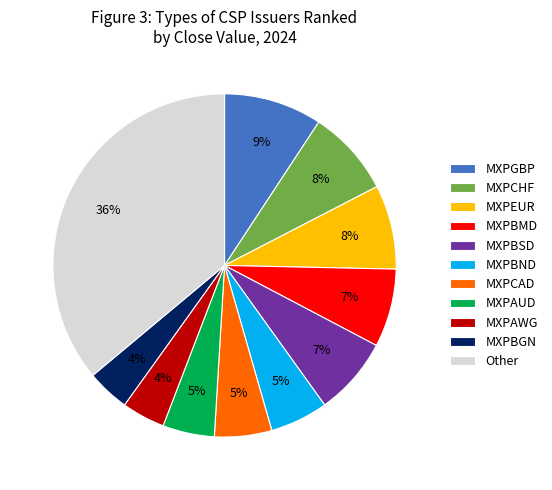

To the nearest percent, what is the difference between the MXPGBP and MXPCHF slice percentages?

1%